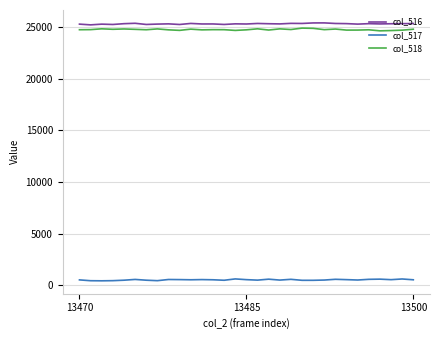

True or false: col_517 and col_518 cross at least once.

False